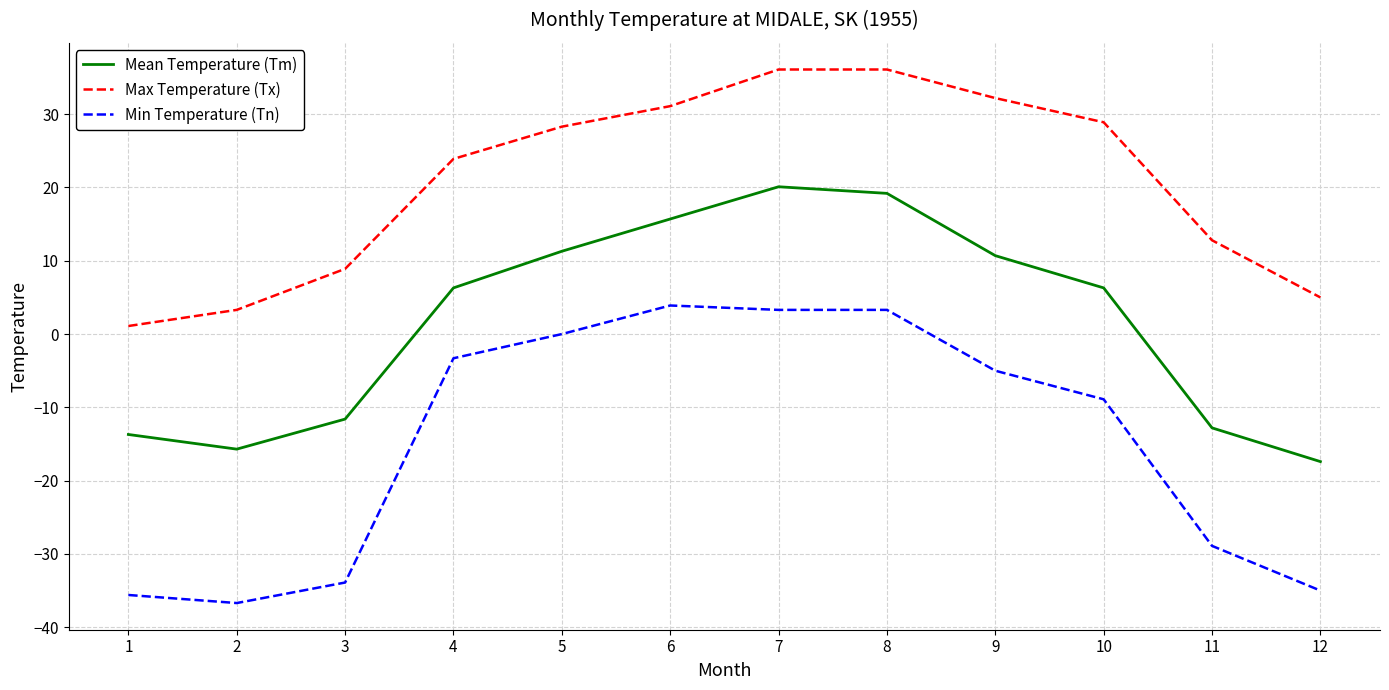

Which category has the lowest value in the Min Temperature (Tn) series?

2